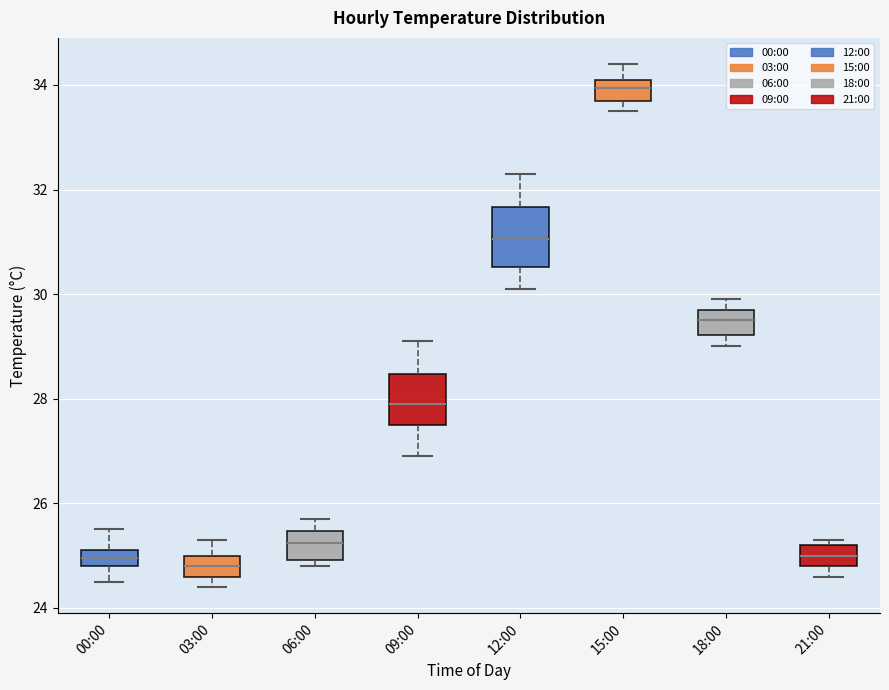

Which box has the highest median line?

15:00